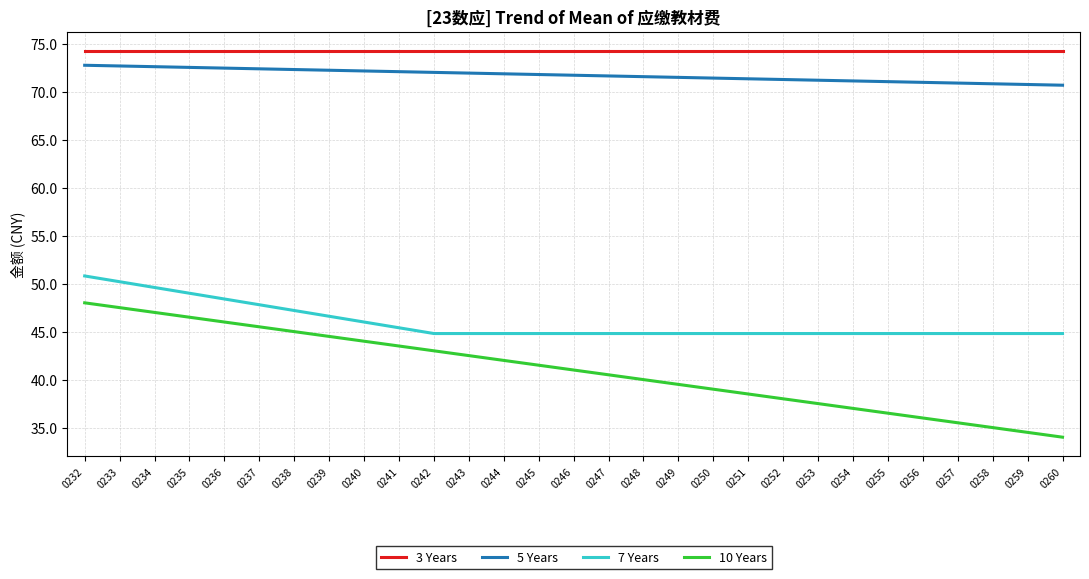

How many series are shown in this chart?

4